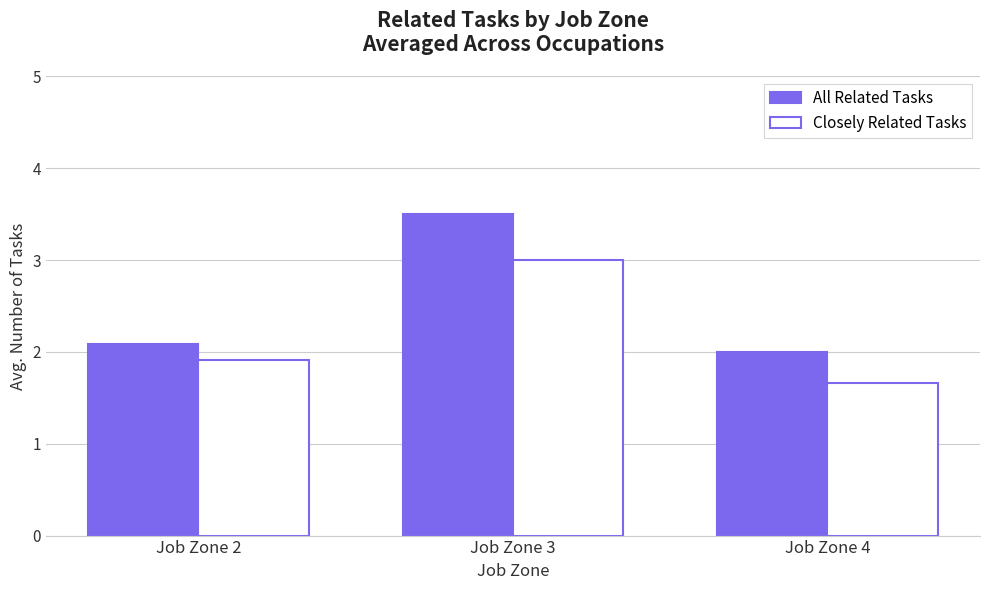

List the series in order of their peak value, highest first.

All Related Tasks, Closely Related Tasks